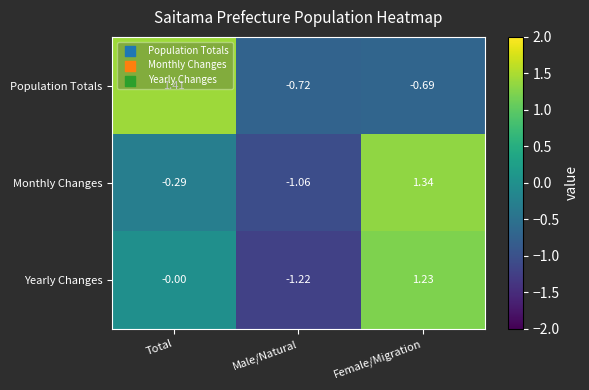

At which category does the chart reach its minimum across all series?

Male/Natural